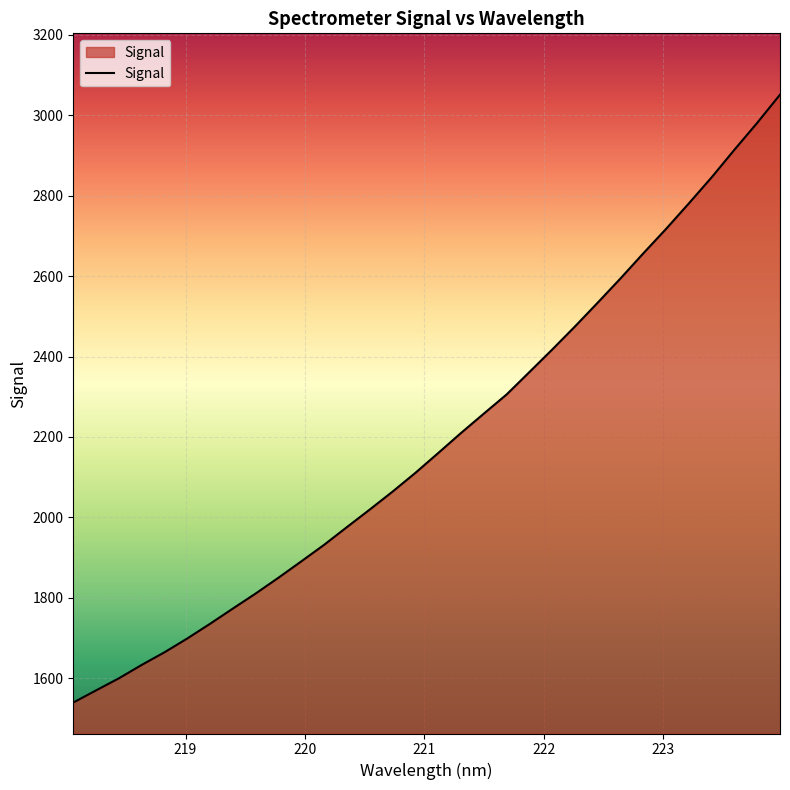

What is the difference between the maximum and minimum values?

1511.2